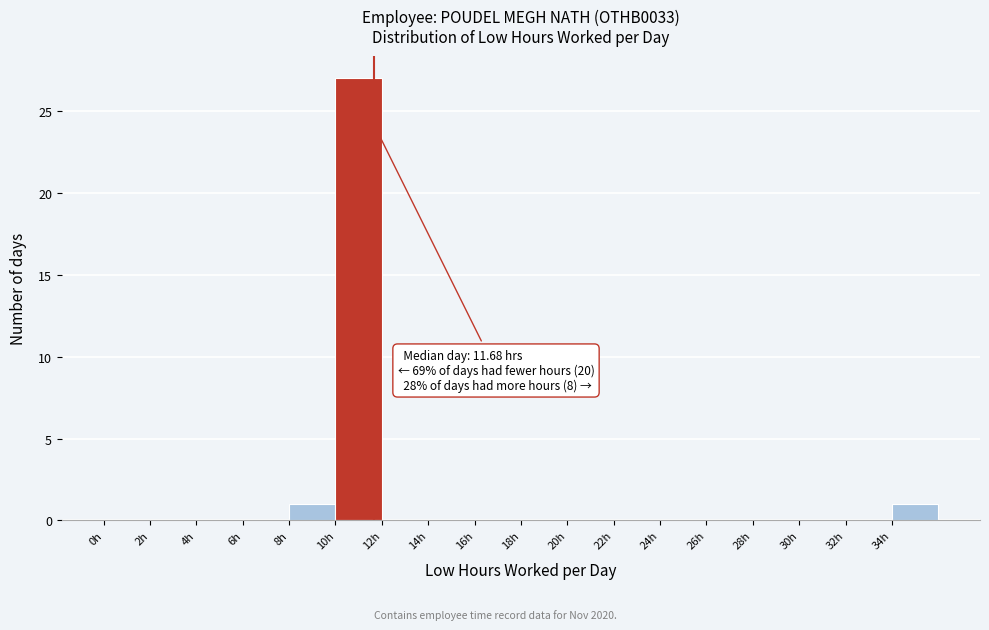

Over which range of the x-axis is the bar tallest?

10 to 12